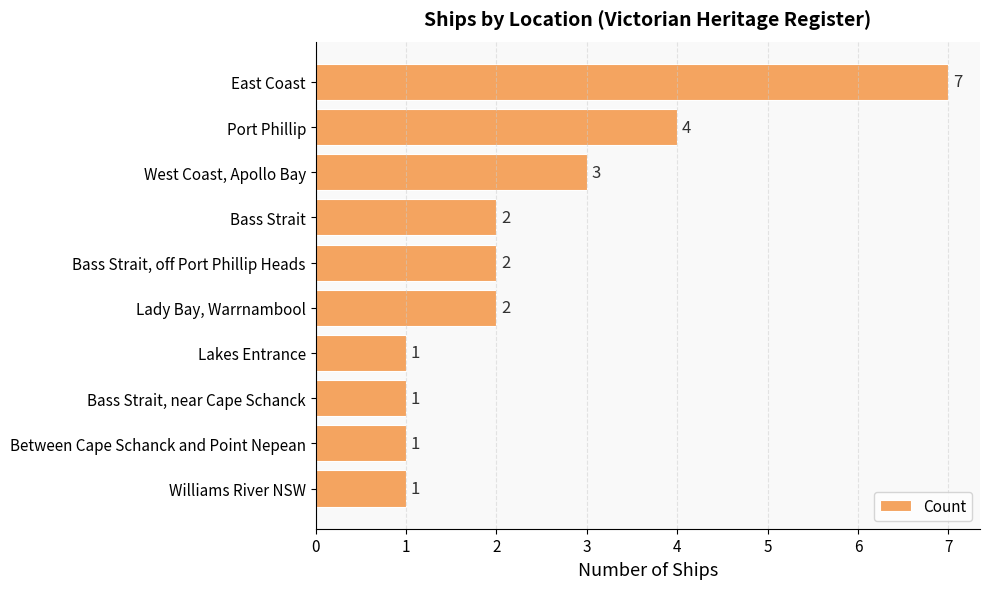

Where is the data nearest to the value 4?

Port Phillip